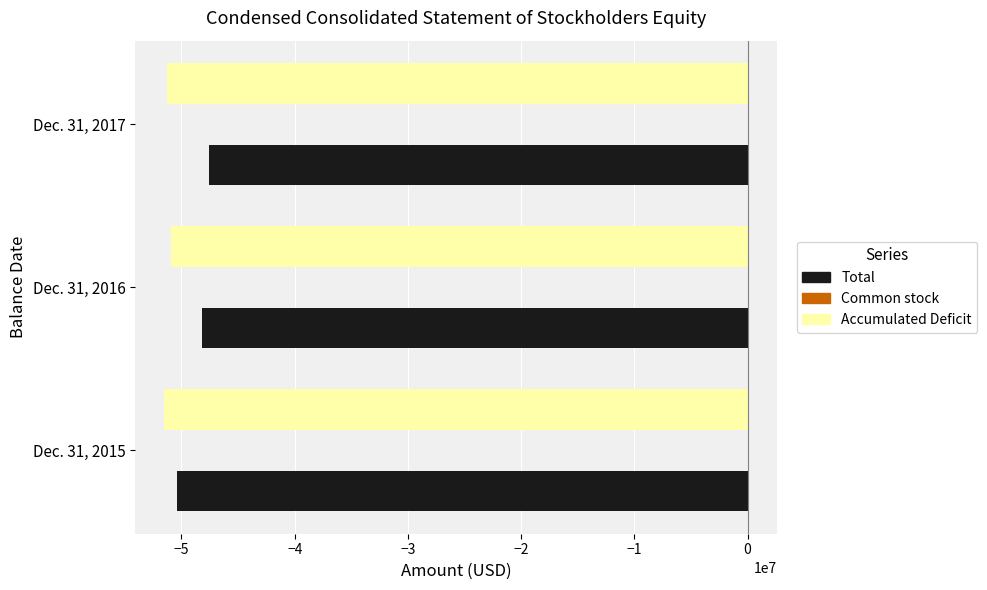

What is the highest value of the Accumulated Deficit series?

-50943000